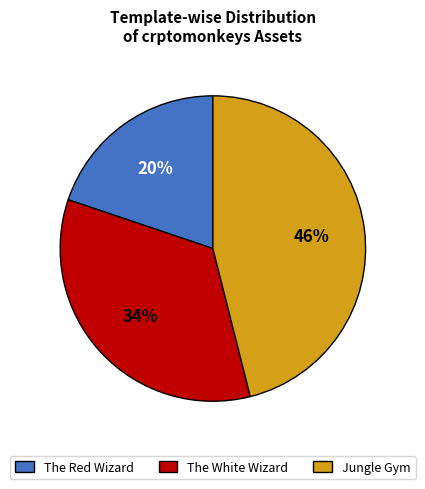

Is it true that Jungle Gym is 46% of the pie?

True